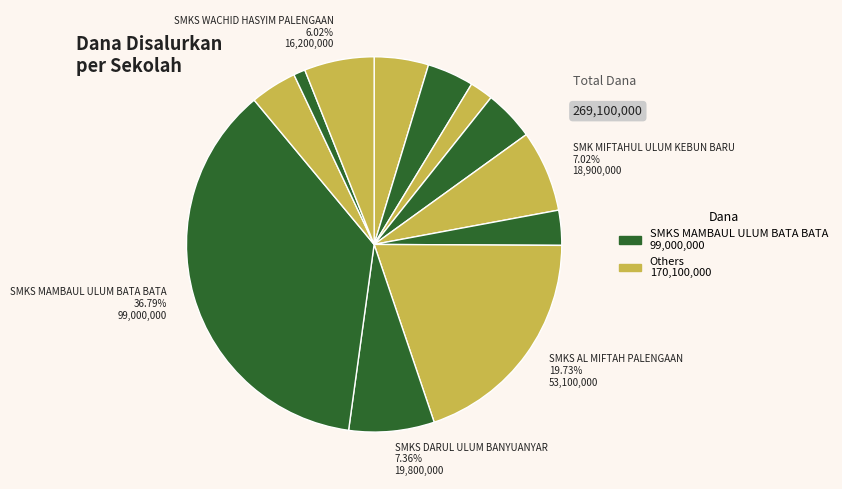

Does any single category account for the majority?

No